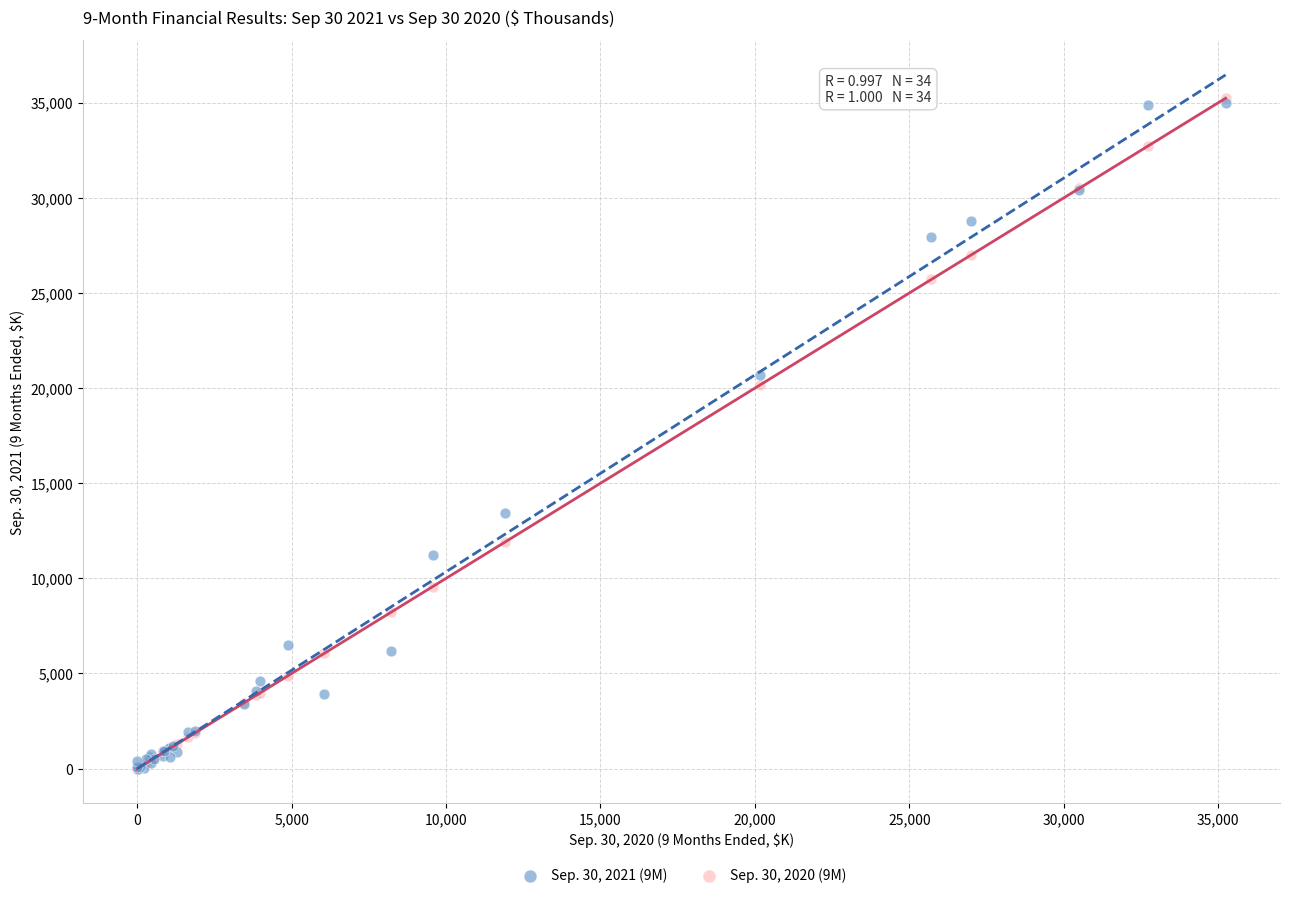

Across all series, what Y value is closest to 17621?

20161